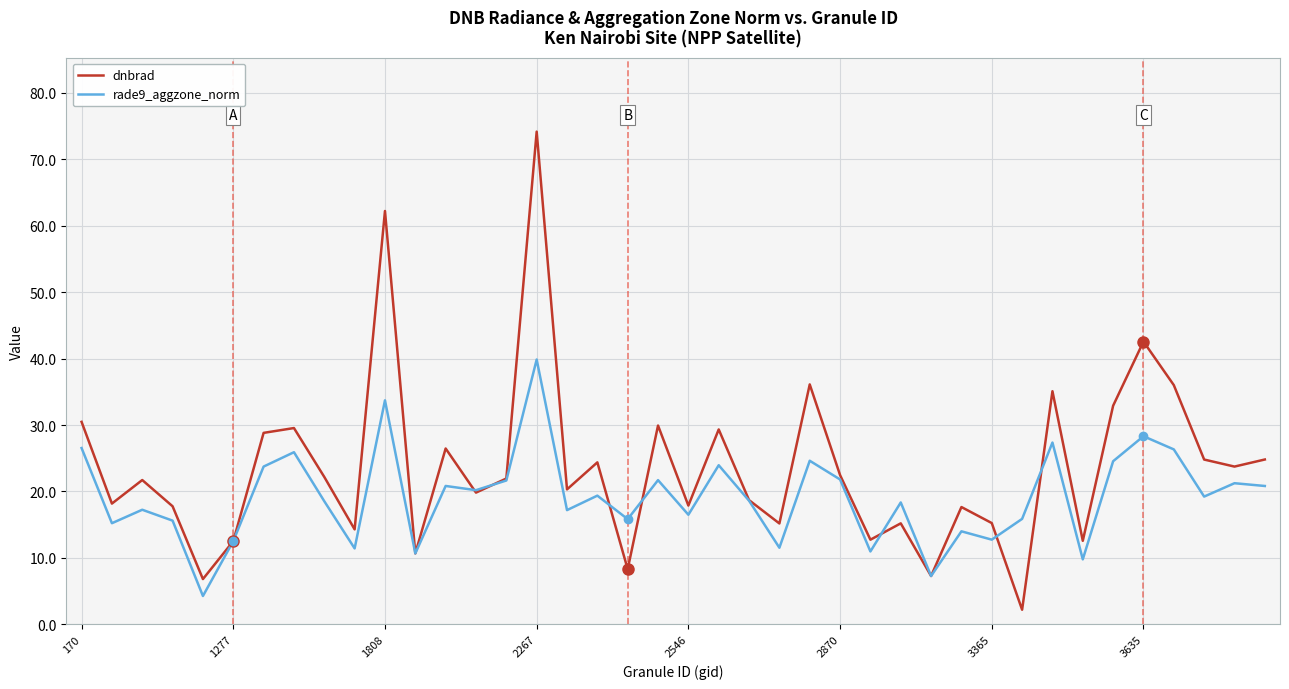

Which series has the largest total across all categories?

dnbrad